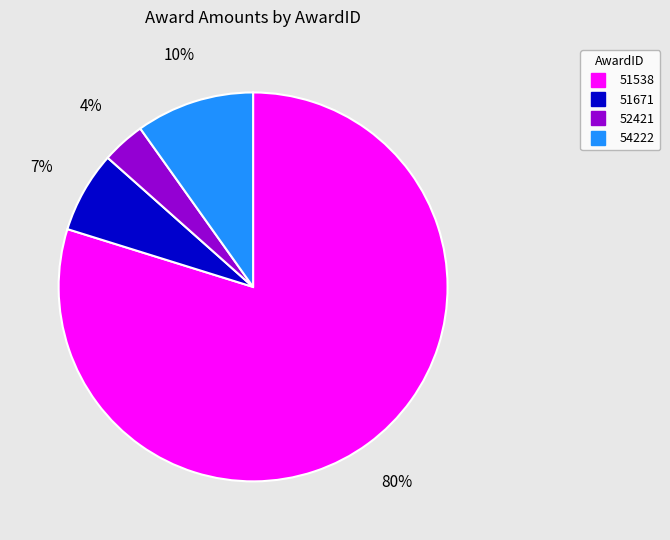

Rank the categories by value from lowest to highest.

52421, 51671, 54222, 51538